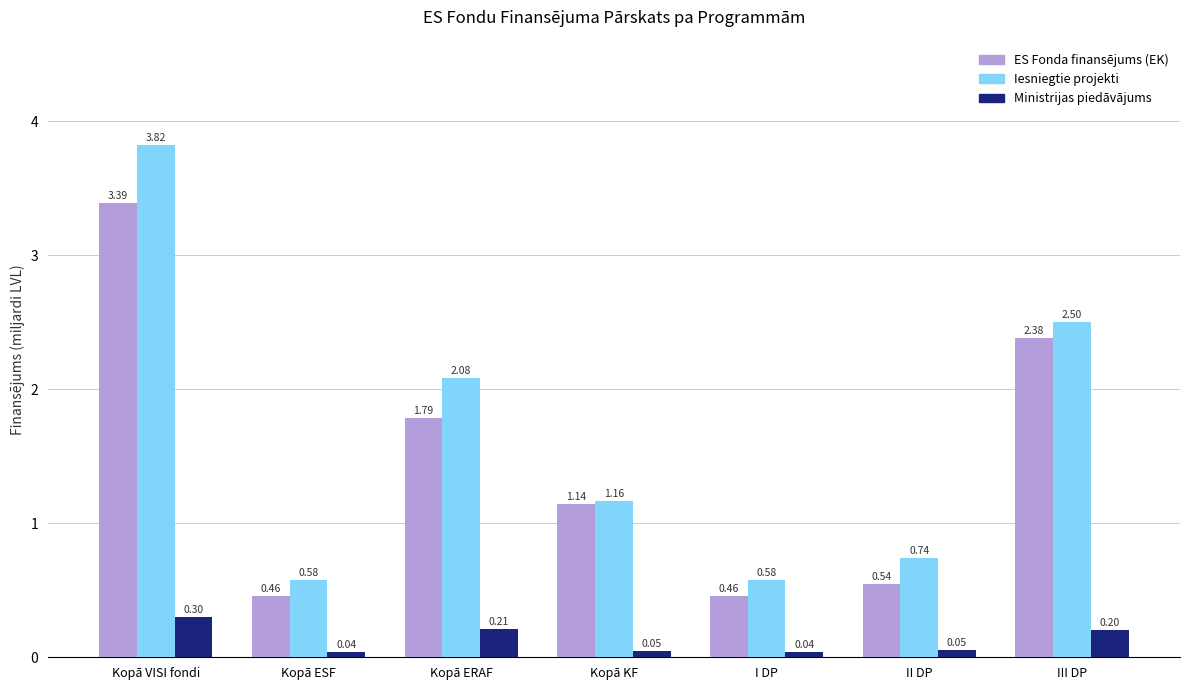

What is the total value across all series at II DP?

1.3